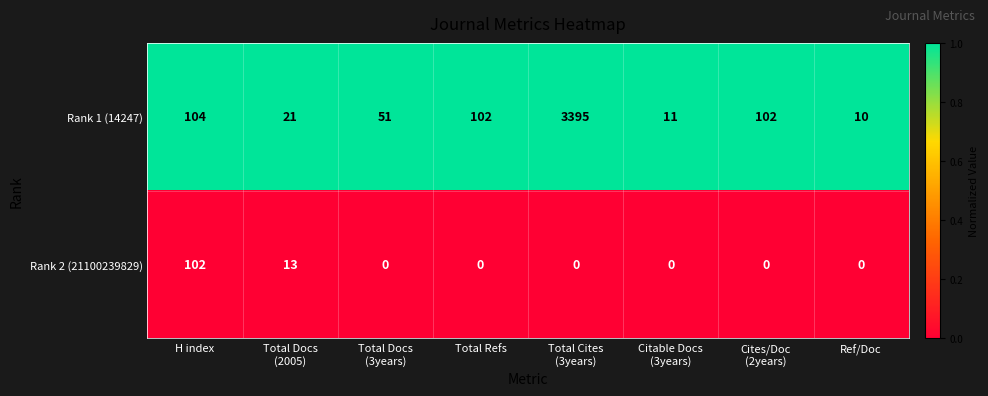

Between Total Docs
(3years) and Total Refs, which series saw the biggest shift?

Rank 1 (14247)